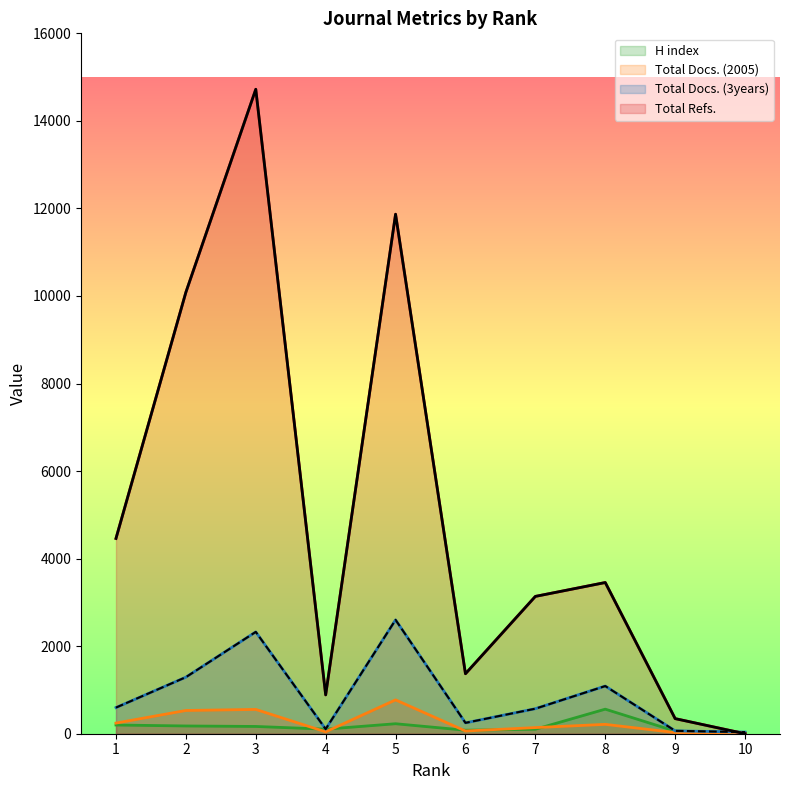

How many interior local peaks does the Total Docs. (3years) series have?

3